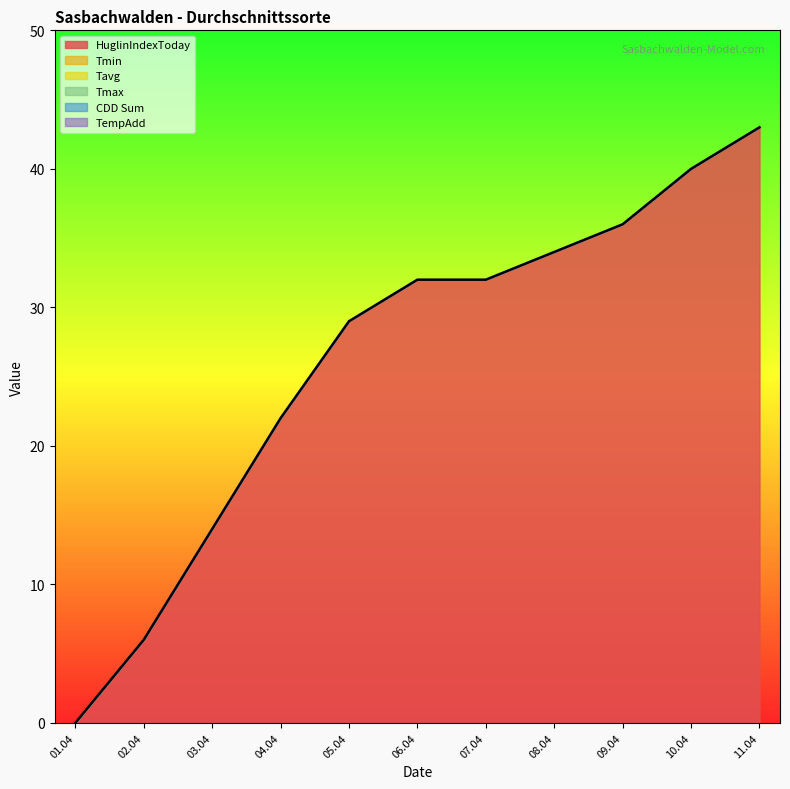

True or false: Tmin and Tavg intersect in this chart.

False